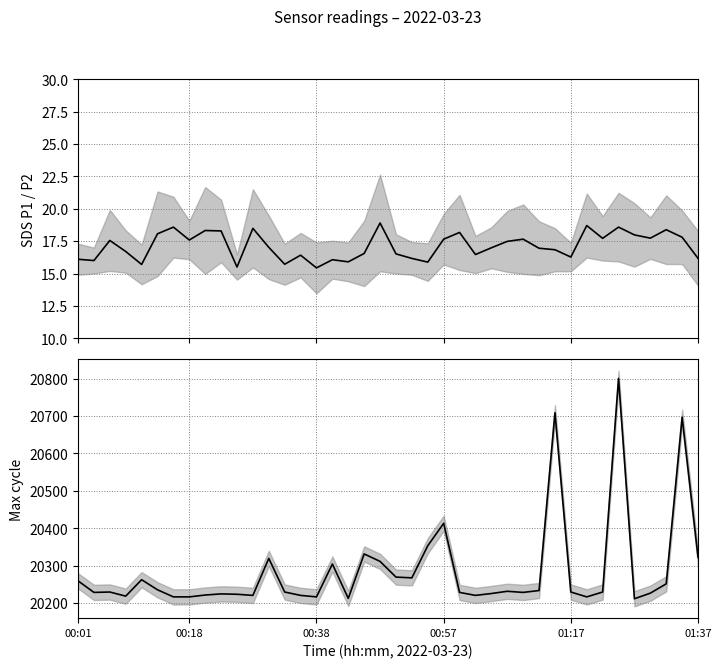

How many interior local peaks does the SDS mean (P1+P2)/2 series have?

12